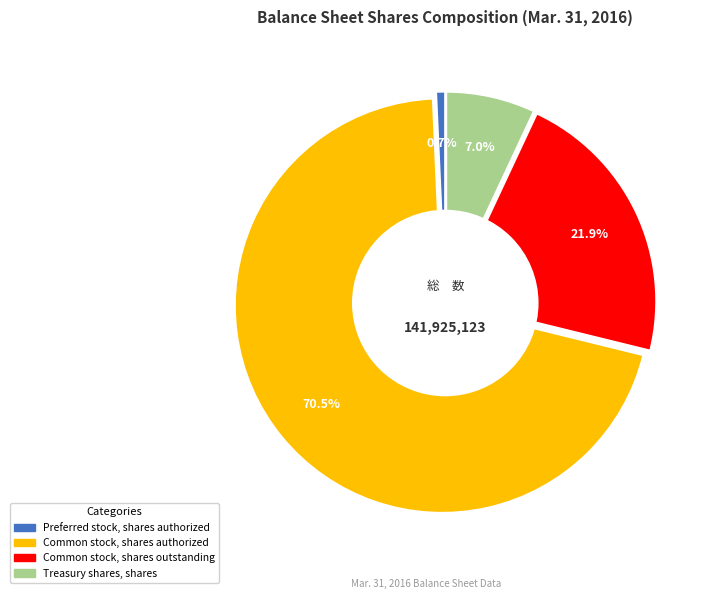

Does any single category account for the majority?

Yes